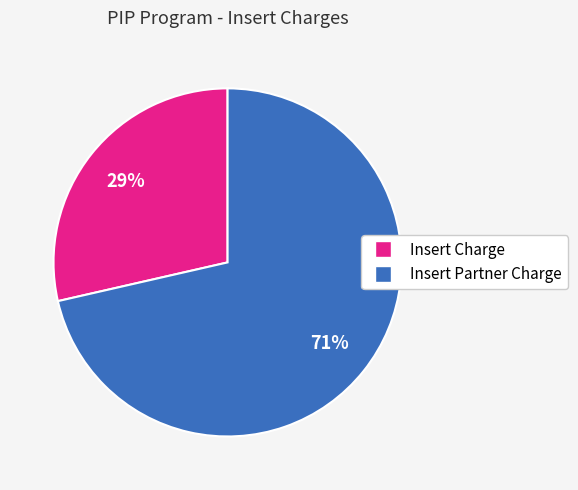

Count the number of slices in the pie.

2